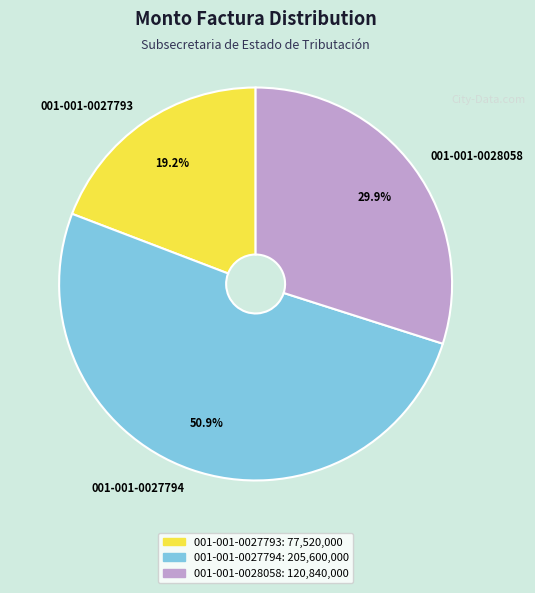

Which slice is the largest?

001-001-0027794